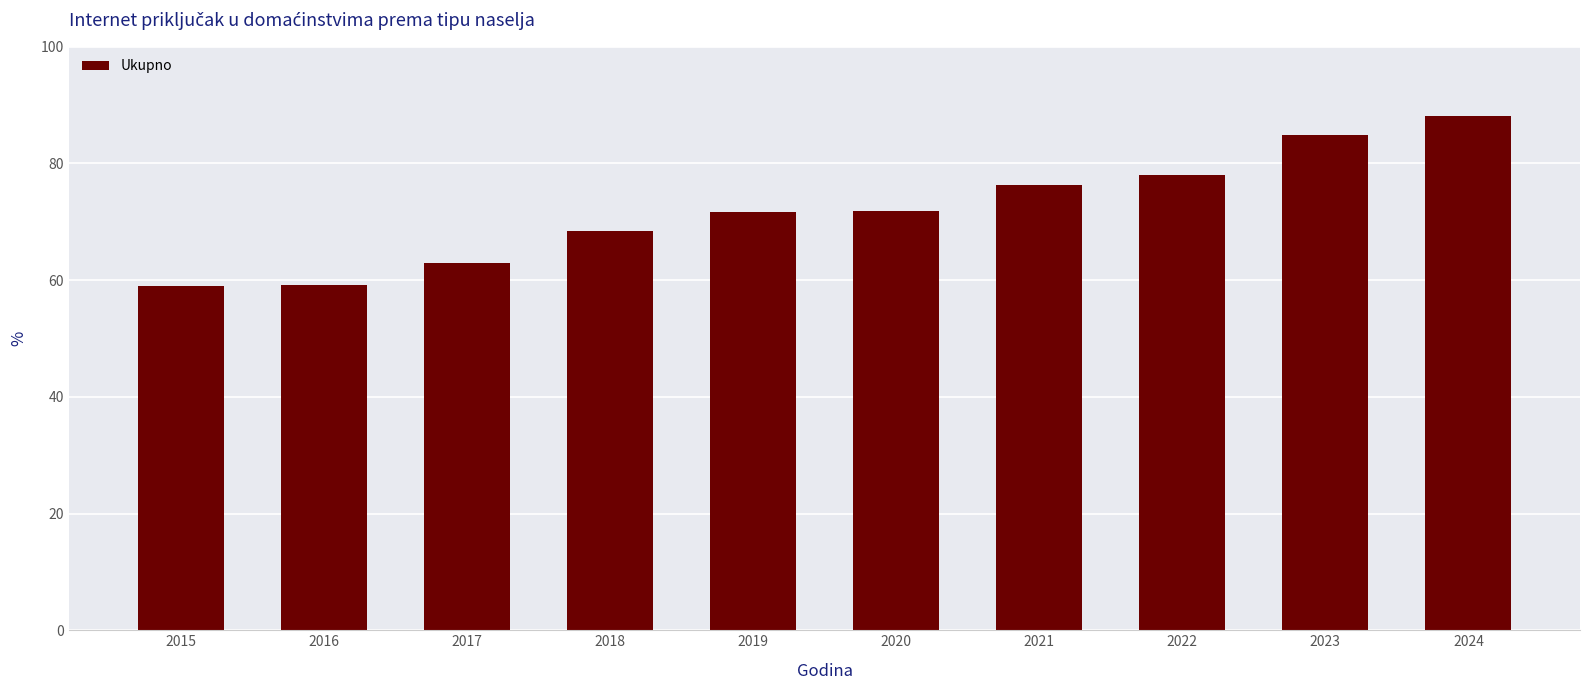

How many bars are there in total?

10